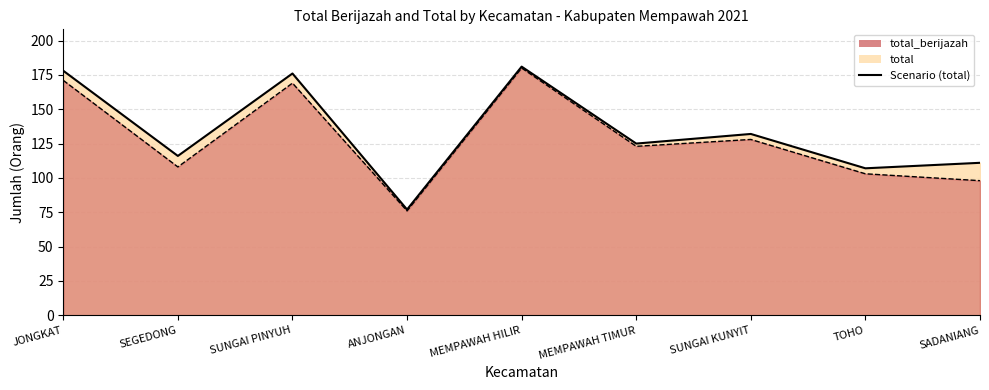

How many lines are shown in the chart?

1